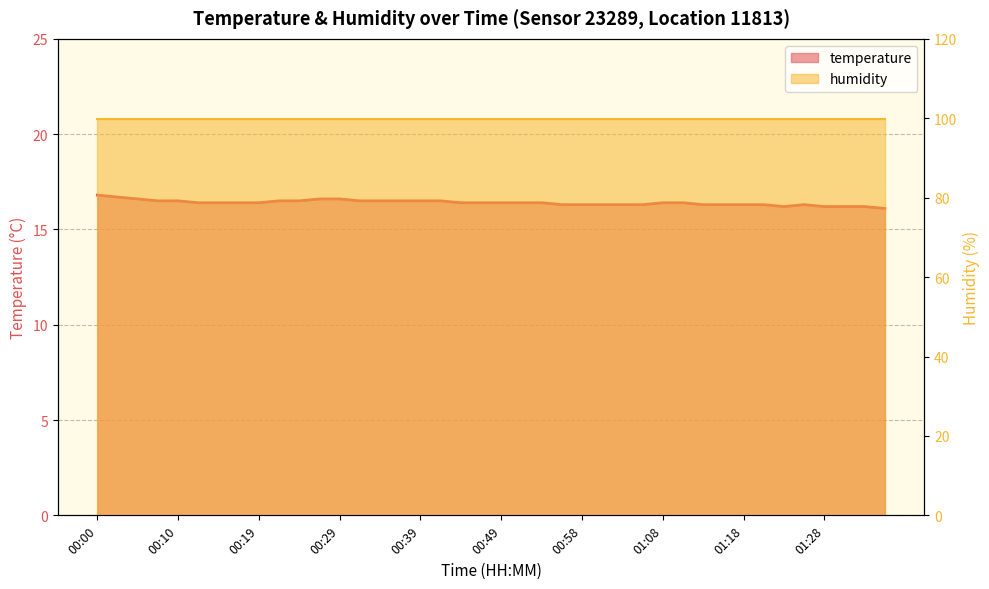

What is the label of the 21st point from the right?

00:46